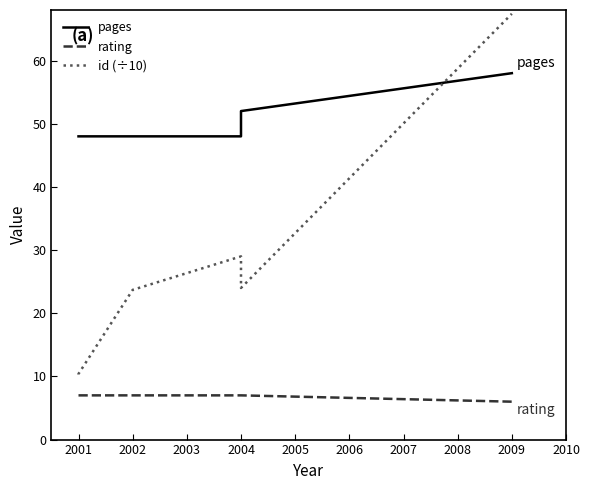

True or false: rating has a value of 11.5 at 2002.

False